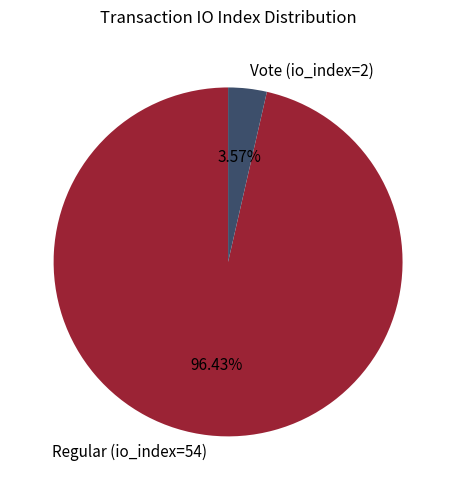

Rank the categories by value from lowest to highest.

Vote (io_index=2), Regular (io_index=54)